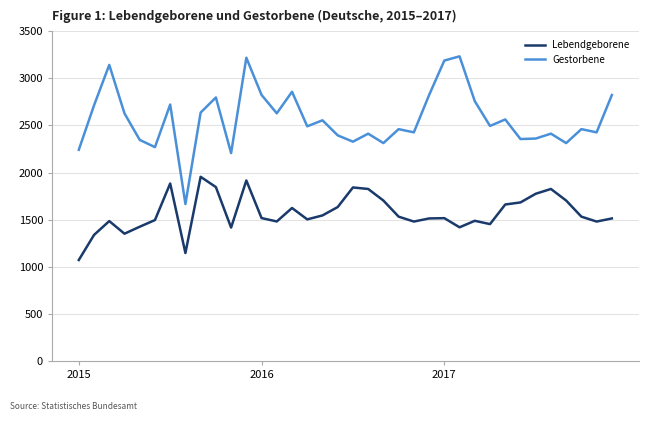

True or false: Lebendgeborene and Gestorbene cross at least once.

False